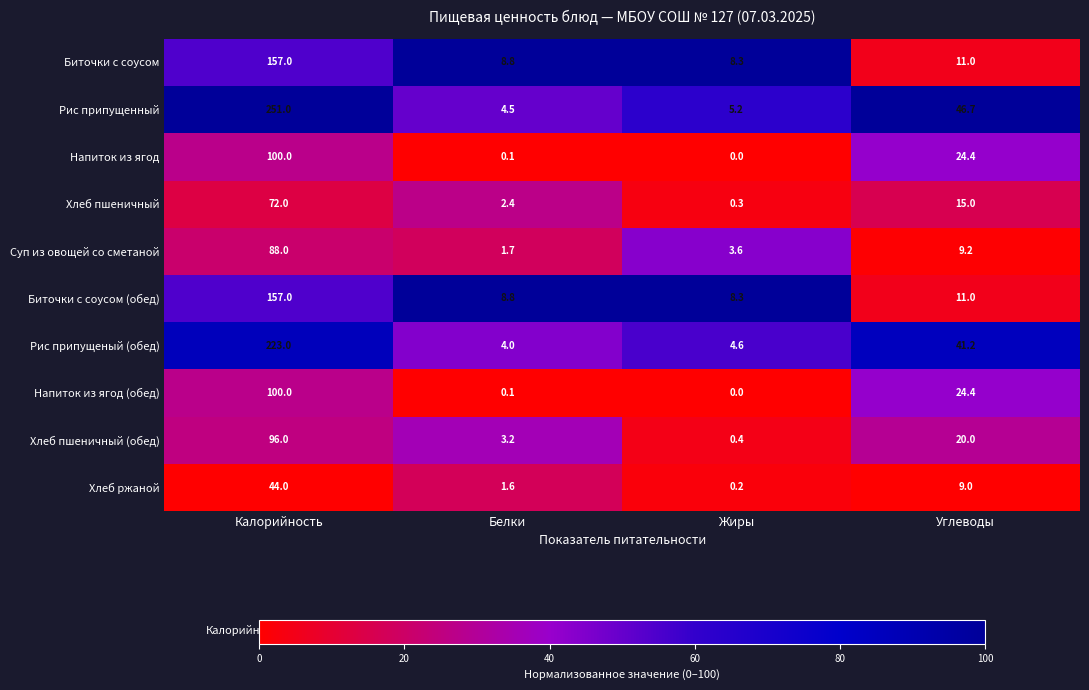

What is the average value of the Биточки с соусом (обед) series?

46.3